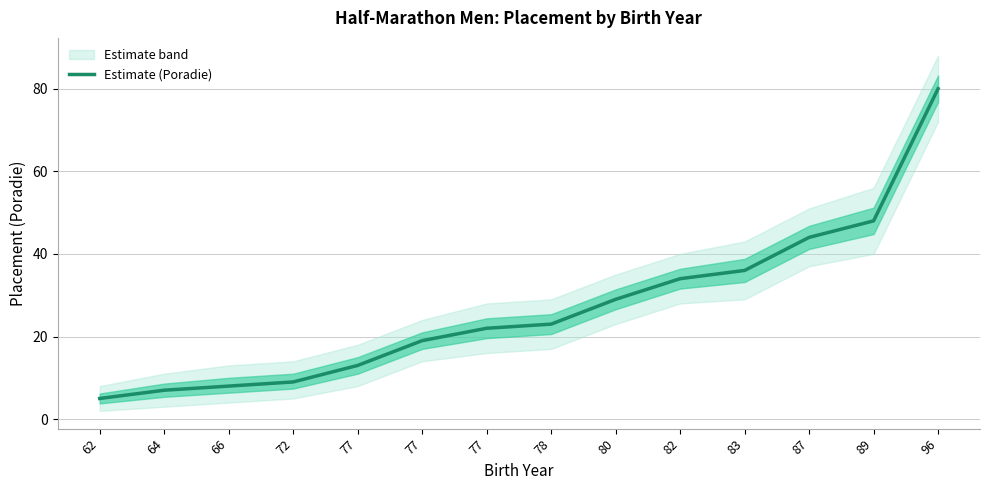

What is the sum of all values?

377